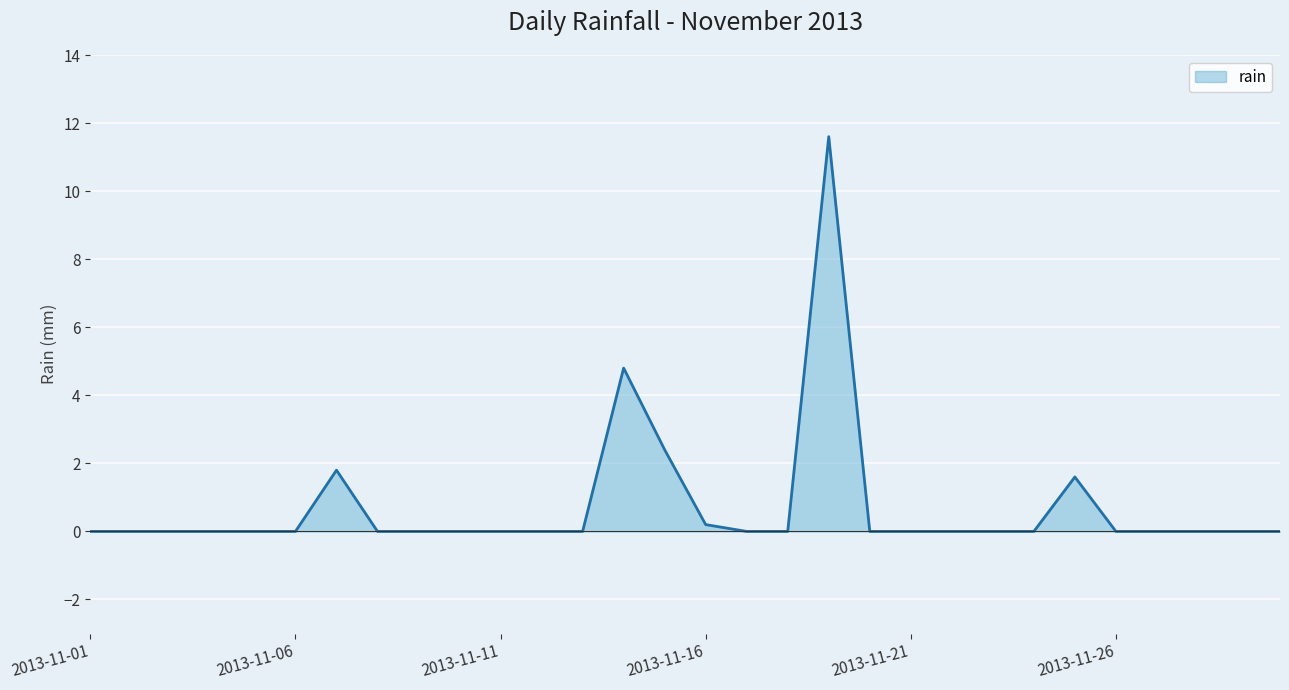

What is the maximum value shown in the chart?

11.6